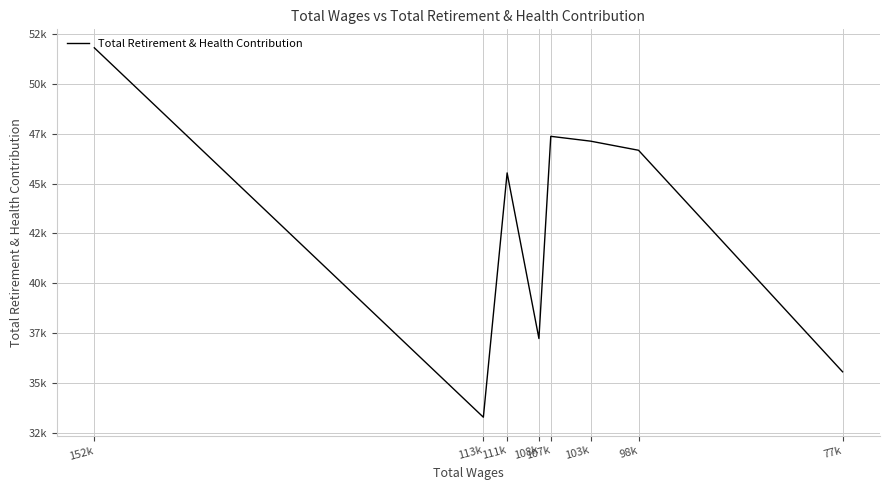

What is the sum of the values at 107k and 108k?

84596